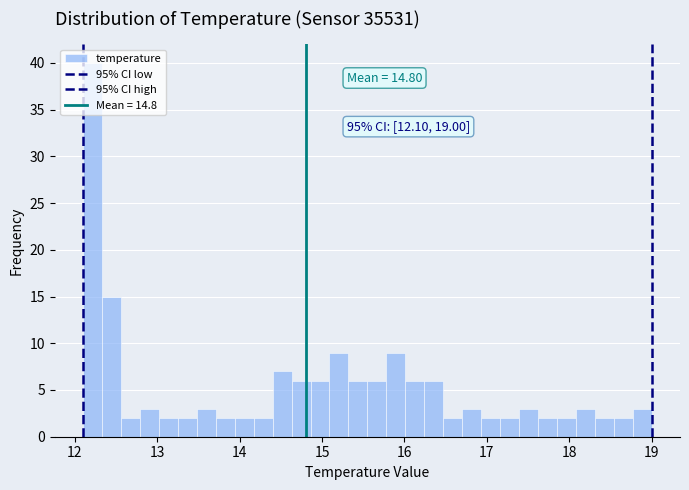

Around what value on the x-axis is the tallest bar? Give the approximate position of its centre, as read against the axis.

12.2